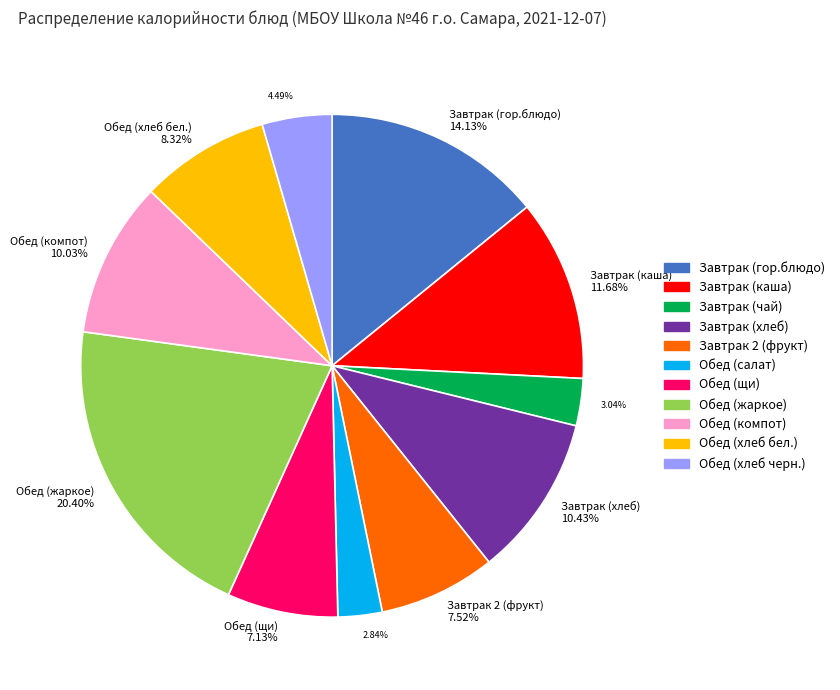

Count the number of slices in the pie.

11